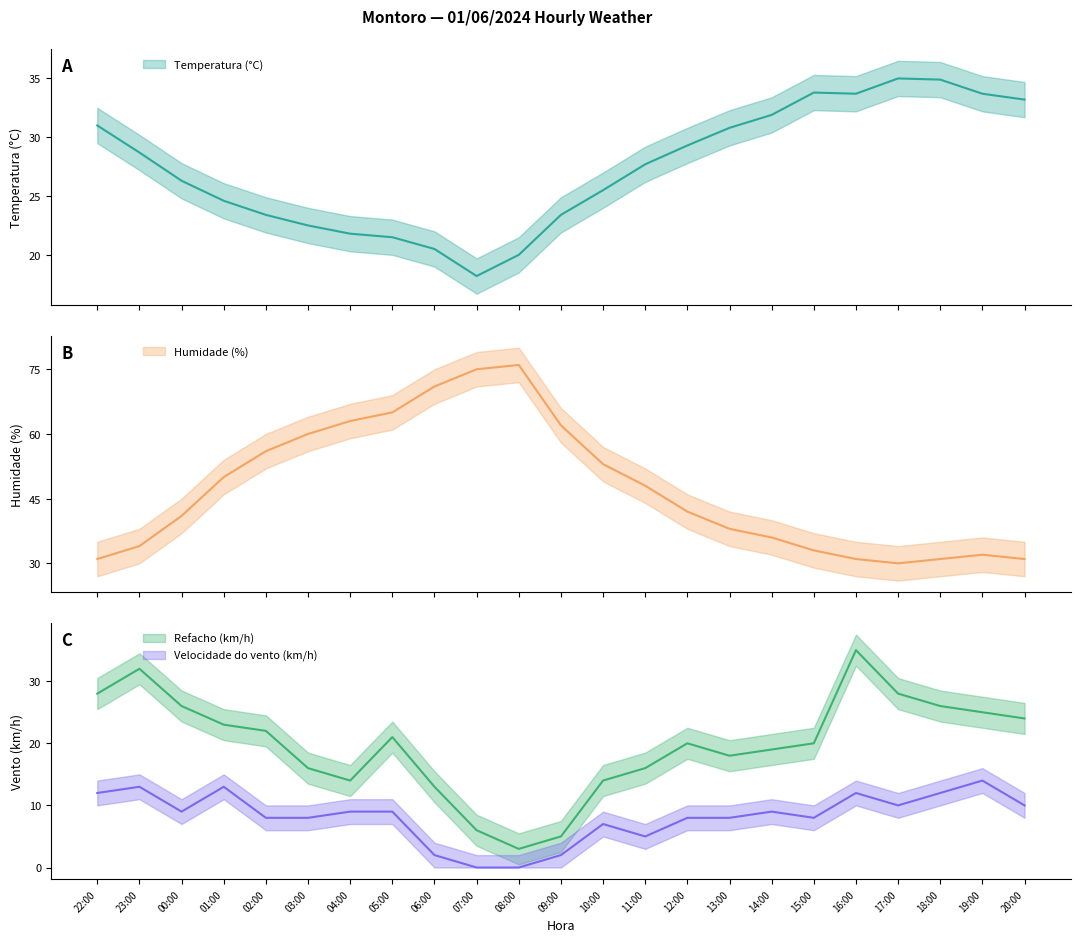

List the series in order of their peak value, highest first.

Humidade (%), Temperatura (°C), Refacho (km/h), Velocidade do vento (km/h)